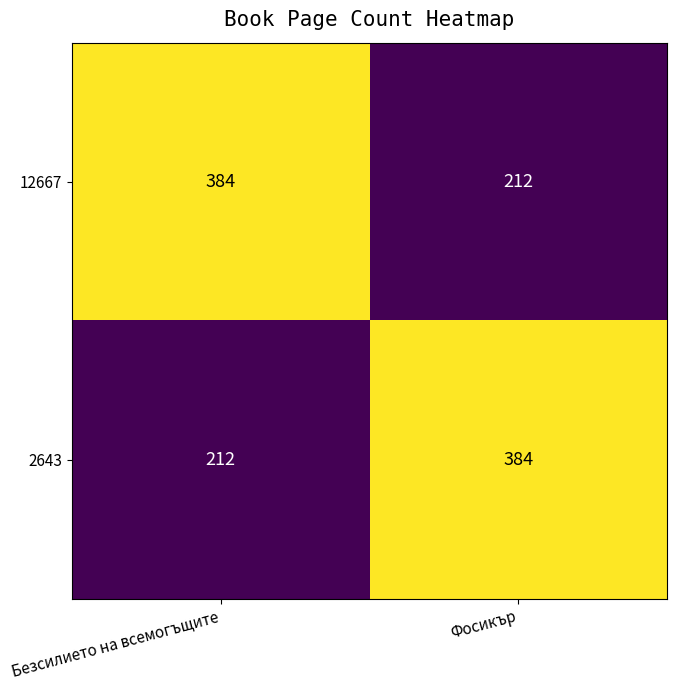

Reading left to right, list all the values displayed in this chart.

12667: Безсилието на всемогъщите=384	Фосикър=212
2643: Безсилието на всемогъщите=212	Фосикър=384